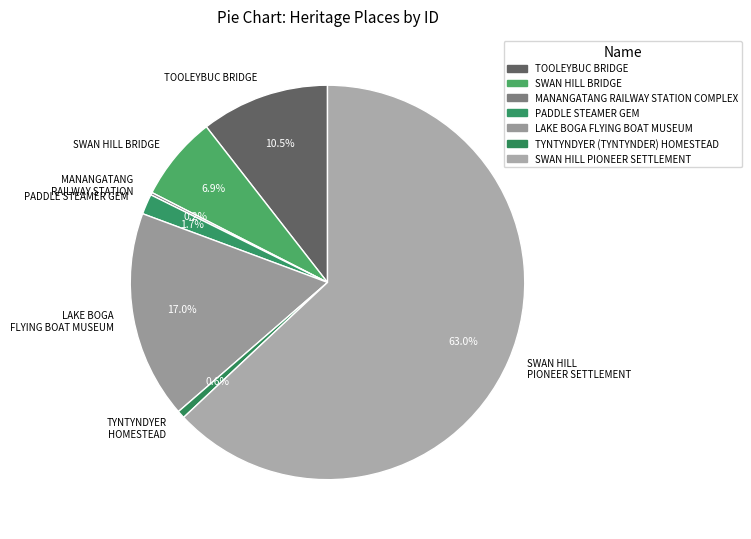

True or false: PADDLE STEAMER GEM accounts for 2% of the total.

True